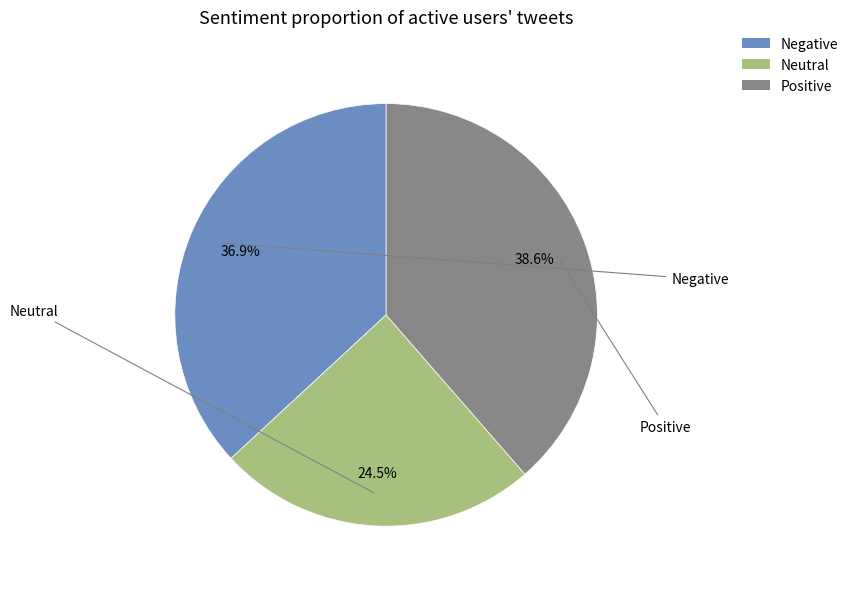

Does any single category account for the majority?

No